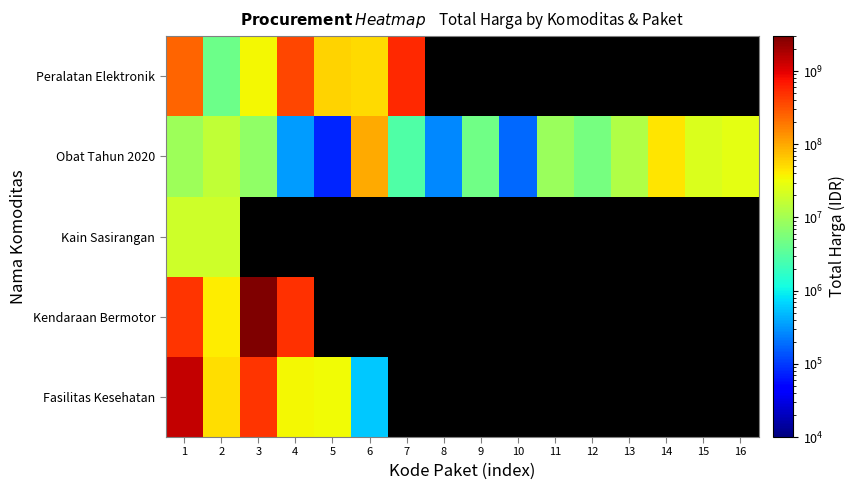

Which category has the lowest value across all series?

5